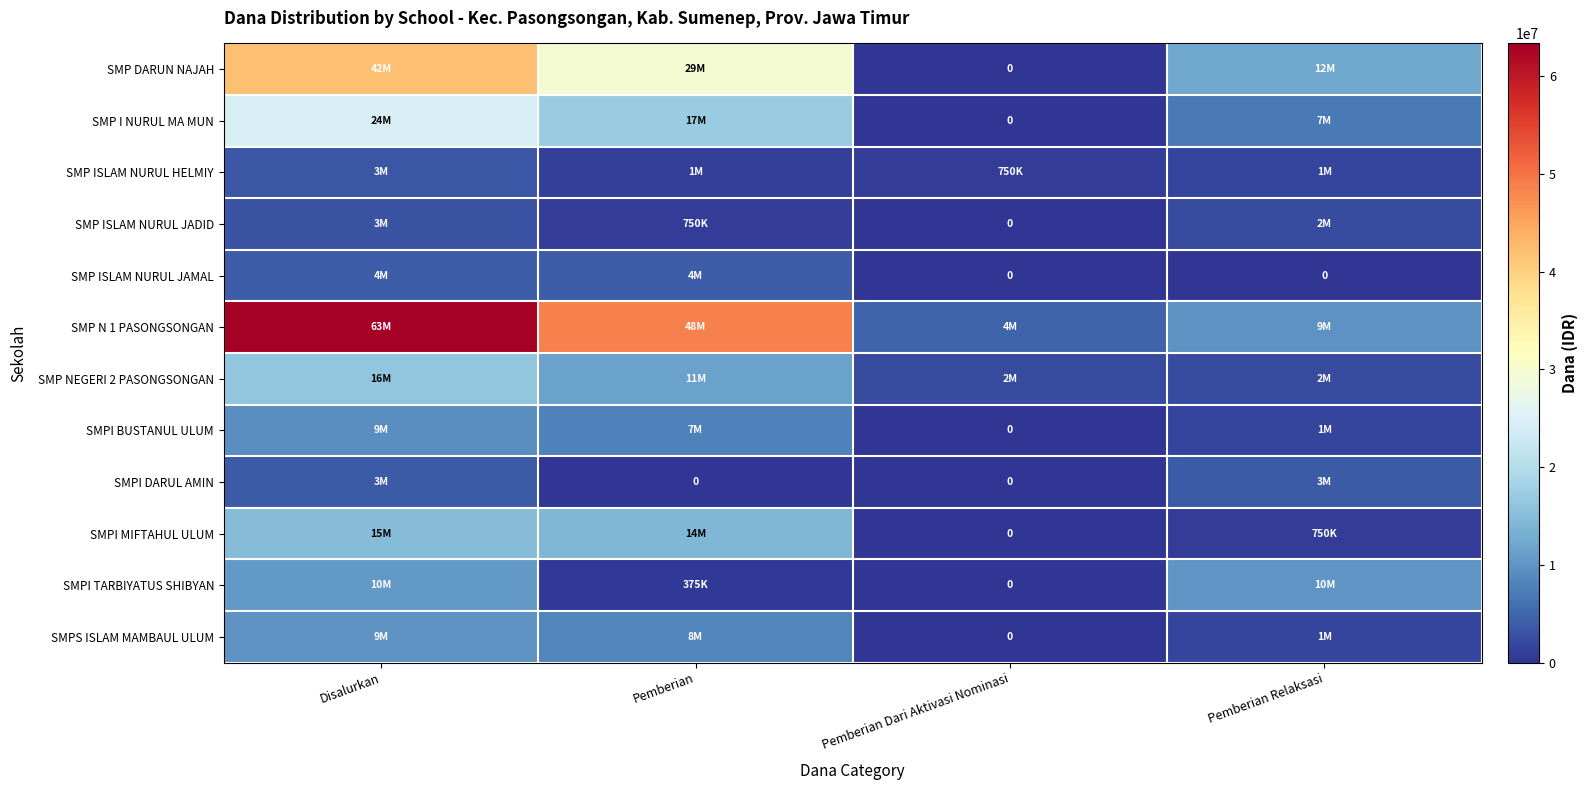

What is the difference between the maximum and minimum values in the SMP ISLAM NURUL JADID series?

3000000